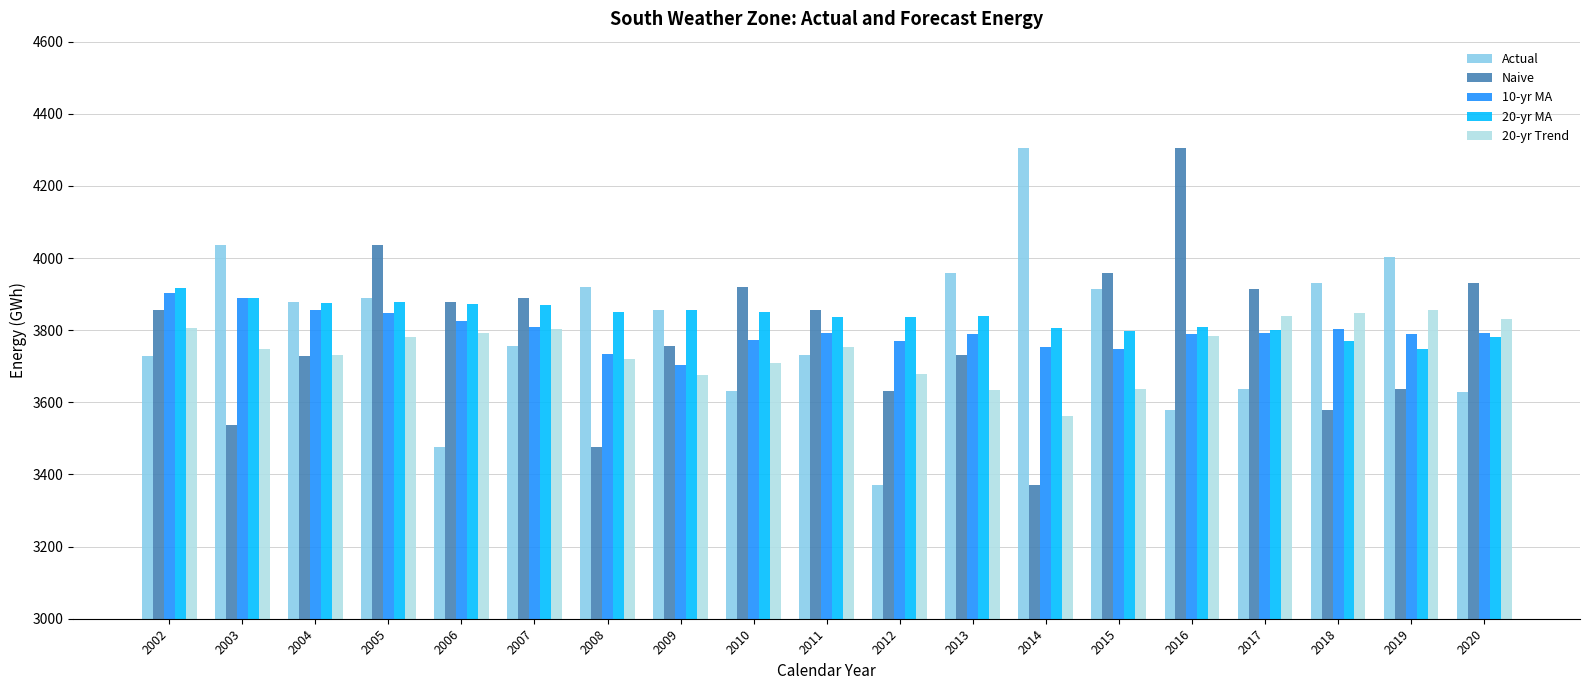

At which category is the sum across all series the highest?

2005